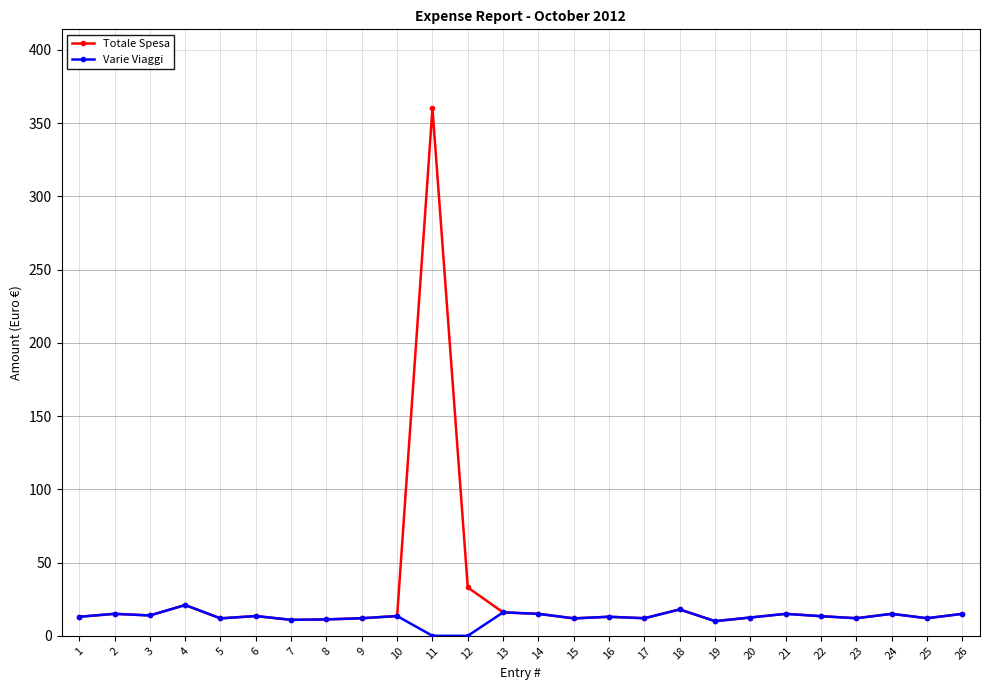

True or false: Totale Spesa has more than 1 points higher than both neighbors.

True